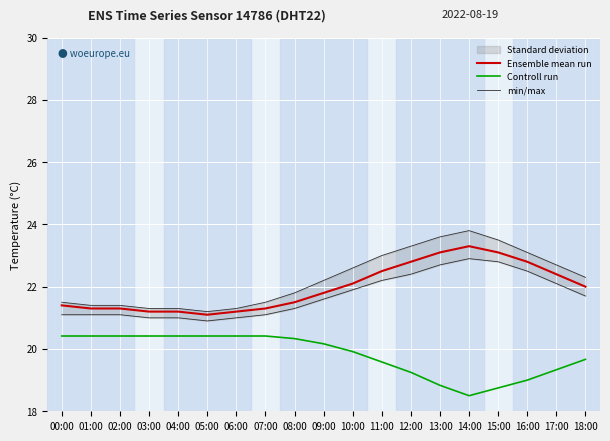

Is the value of Ensemble mean run at 10:00 greater than the value of Controll run at 05:00?

Yes